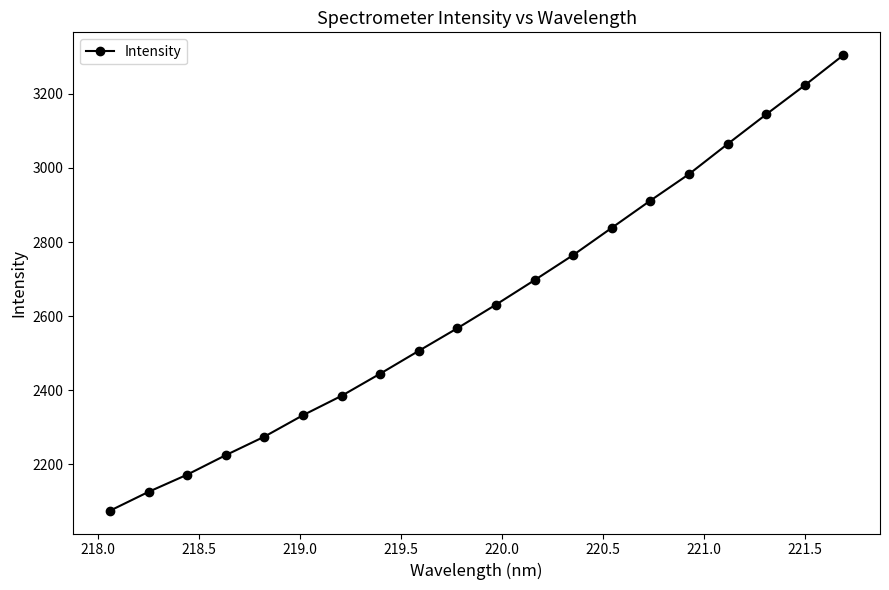

What is the average value?

2633.6